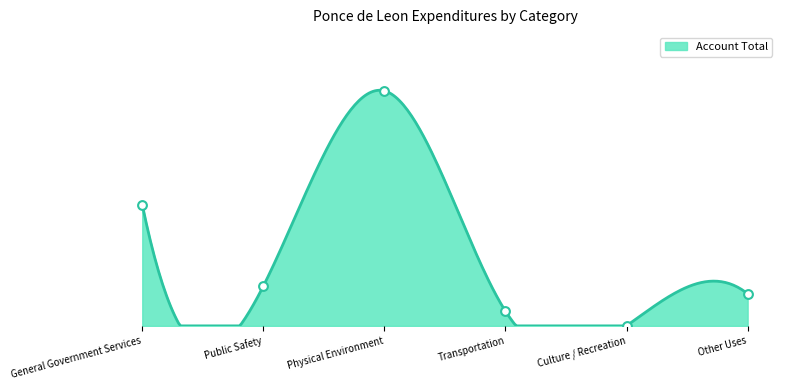

Between Culture / Recreation and Other Uses, which is larger?

Other Uses